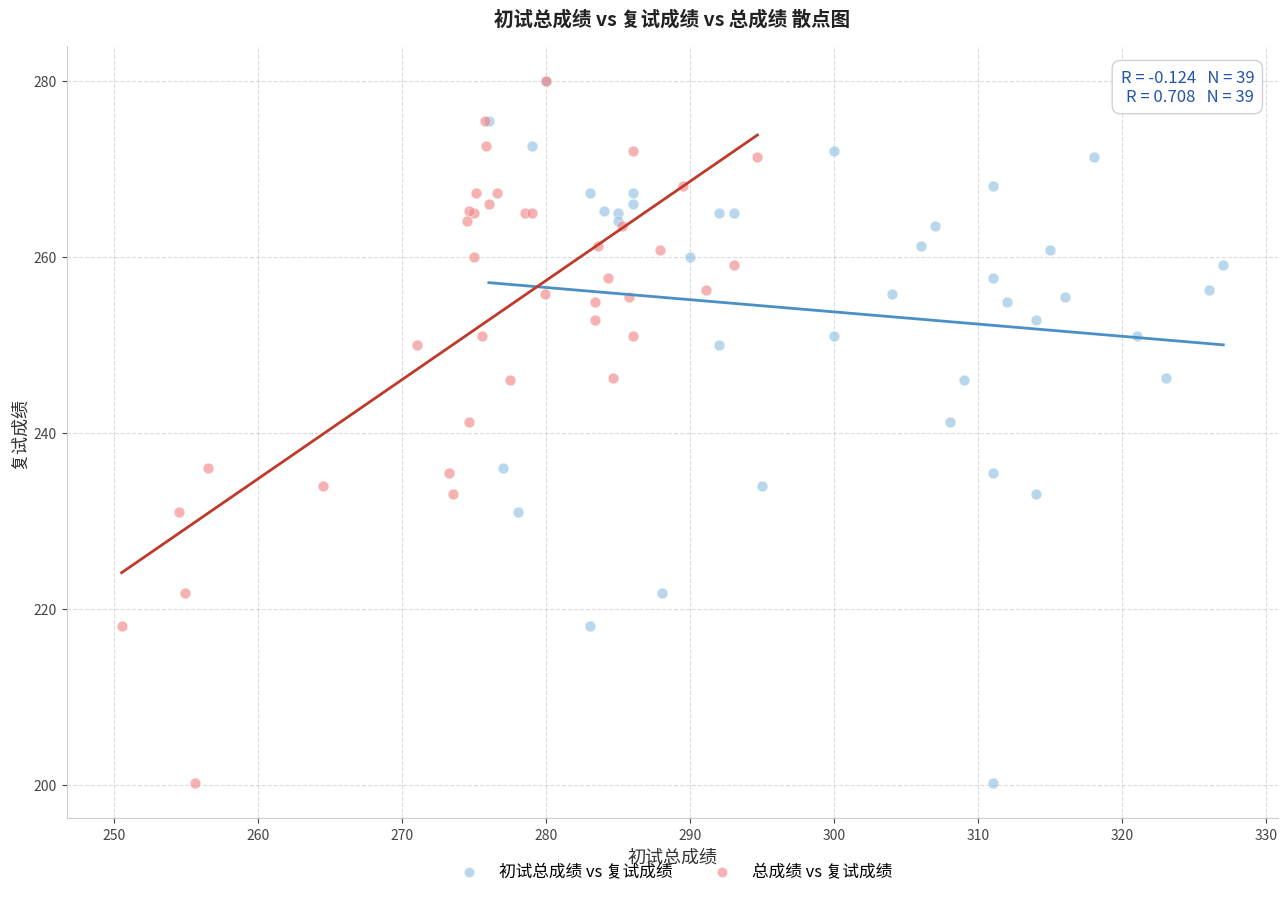

What are all the series names shown in the legend?

初试总成绩 vs 复试成绩, 总成绩 vs 复试成绩